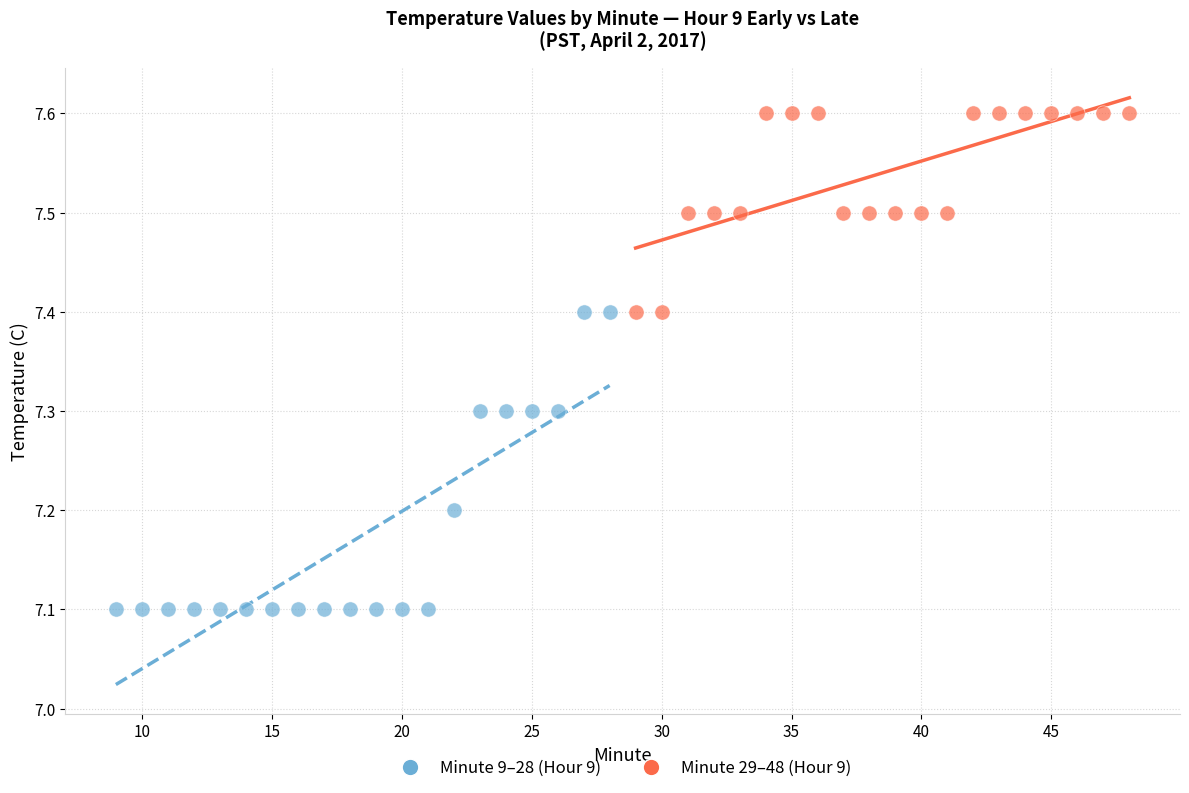

Which series has the largest Y range (max minus min)?

Minute 9–28 (Hour 9)